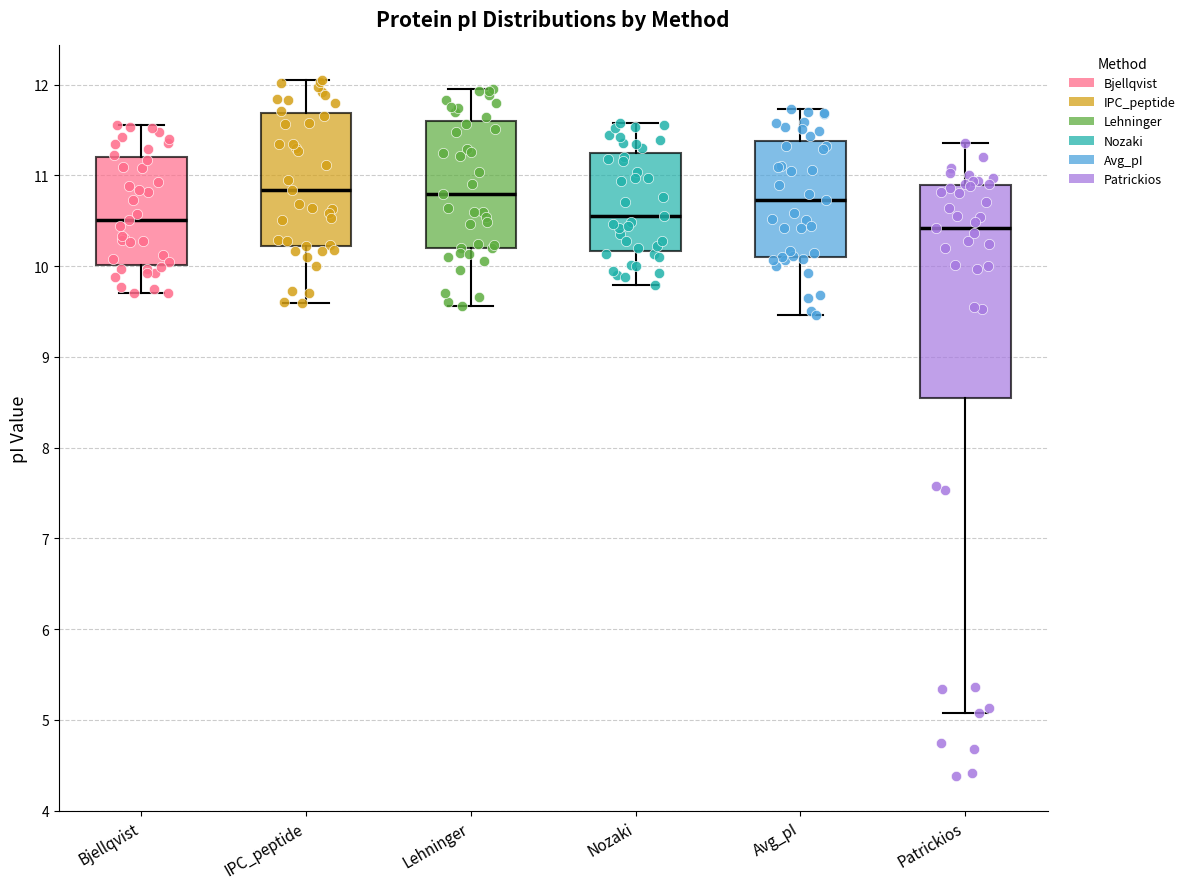

Reading left to right, read every box against the y-axis: the position of its median line, the range the box covers, and the ends of its whiskers. The values are not printed on the chart, so give them approximately, as read against the axis.

Bjellqvist: median 10.5, box 10.0 to 11.2, whiskers 9.7 to 11.6
IPC_peptide: median 10.8, box 10.2 to 11.7, whiskers 9.6 to 12.0
Lehninger: median 10.8, box 10.2 to 11.6, whiskers 9.6 to 11.9
Nozaki: median 10.6, box 10.2 to 11.3, whiskers 9.8 to 11.6
Avg_pI: median 10.7, box 10.1 to 11.4, whiskers 9.5 to 11.7
Patrickios: median 10.4, box 8.6 to 10.9, whiskers 5.1 to 11.4